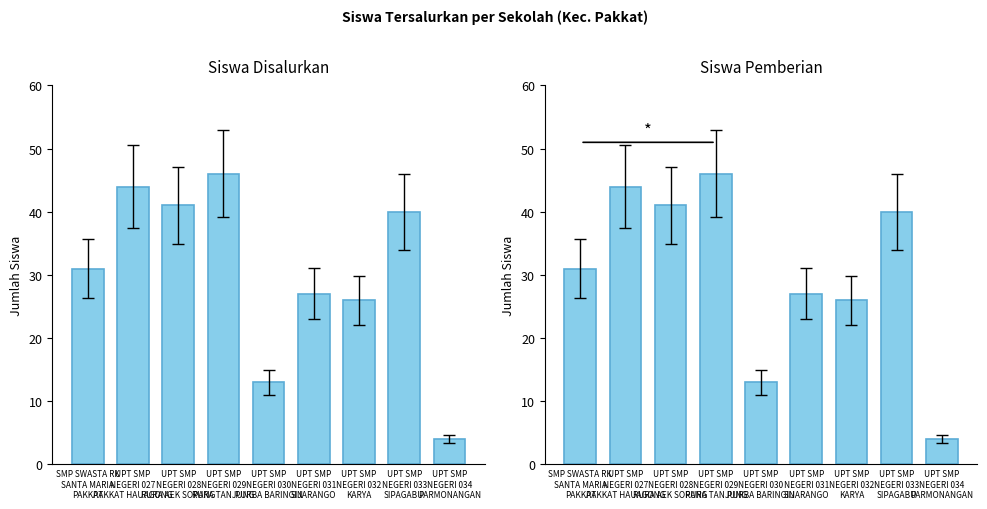

The Siswa Disalurkan series shows 3 at UPT SMP
NEGERI 034
PARMONANGAN. True or false?

False